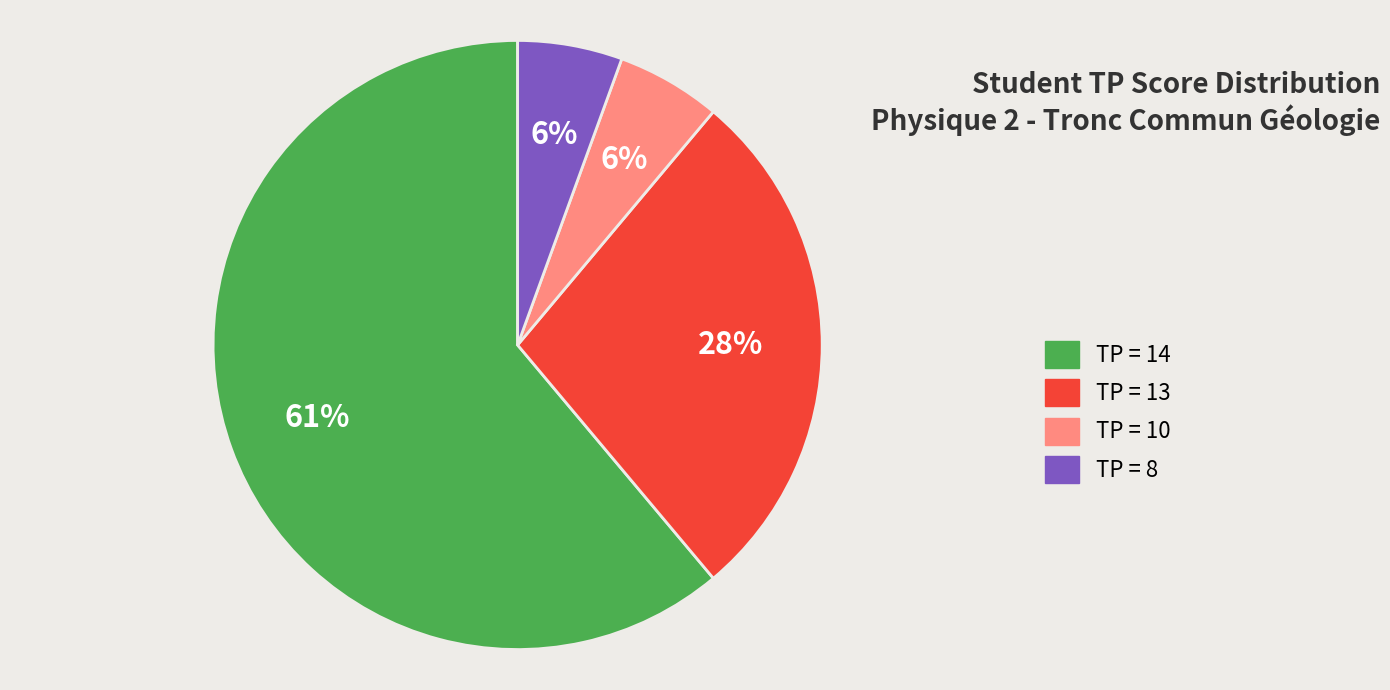

To the nearest percent, what is the average slice percentage?

25%